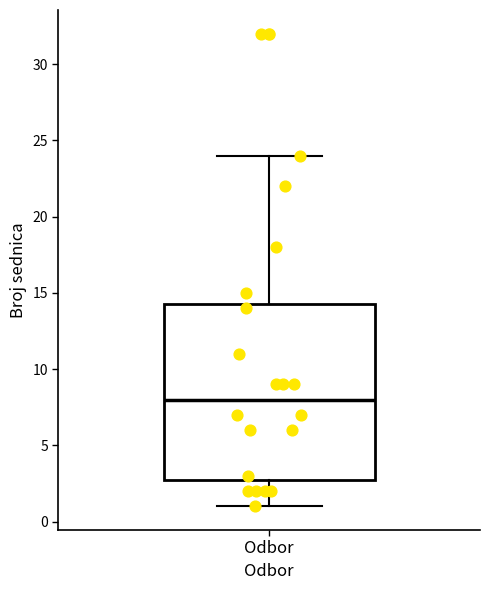

Where is the upper edge of the box for Odbor on the y-axis? The values are not printed on the chart, so give them approximately, as read against the axis.

14.5